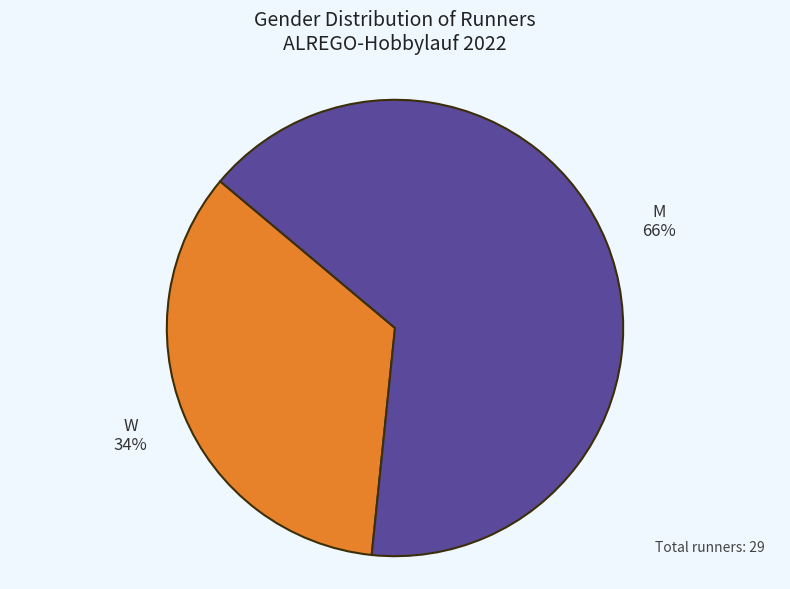

Between W and M, which is larger?

M